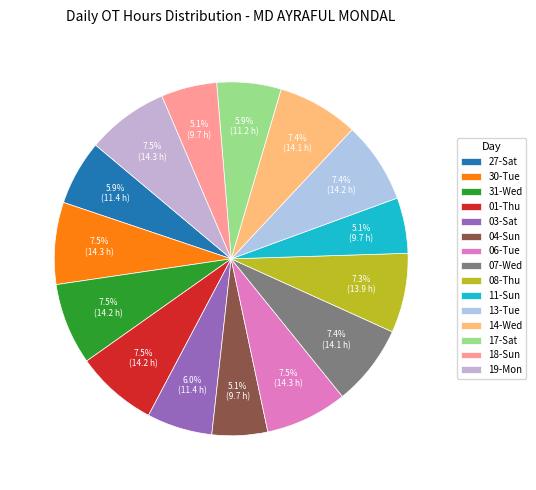

Combined, do 14-Wed and 07-Wed account for over 50%?

No